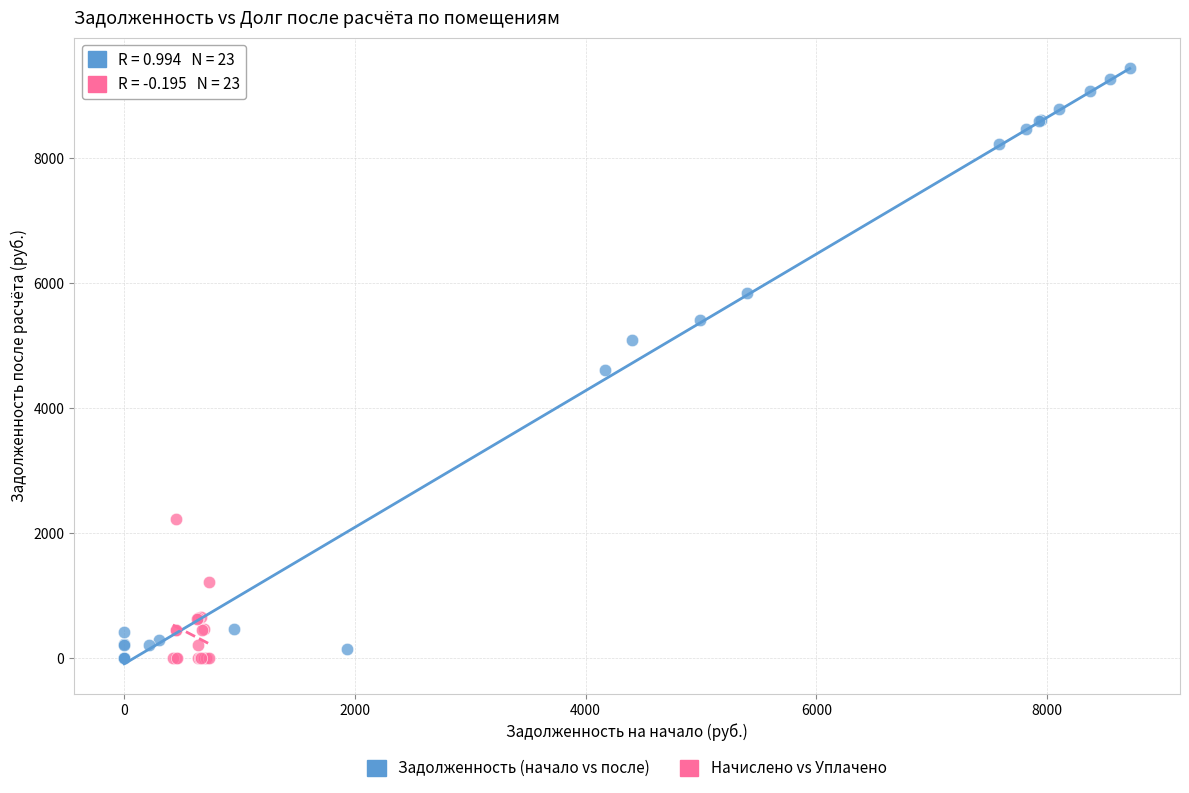

Which series contains the highest Y value?

Задолженность (начало vs после)